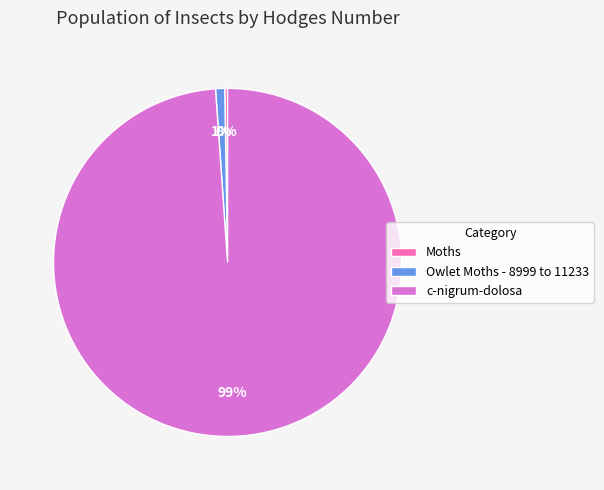

What is the largest slice in the pie chart?

c-nigrum-dolosa